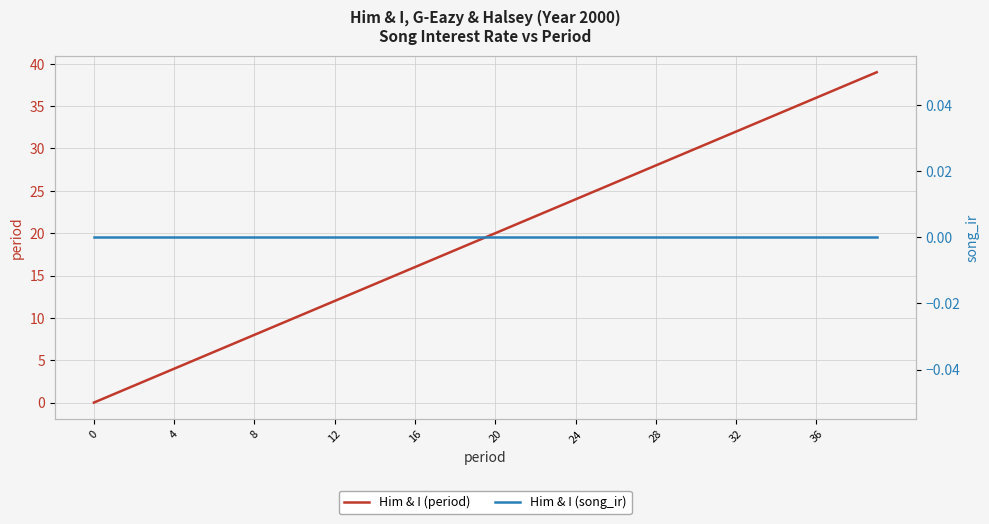

The value of Him & I (song_ir) at 26 is 0. True or false?

True